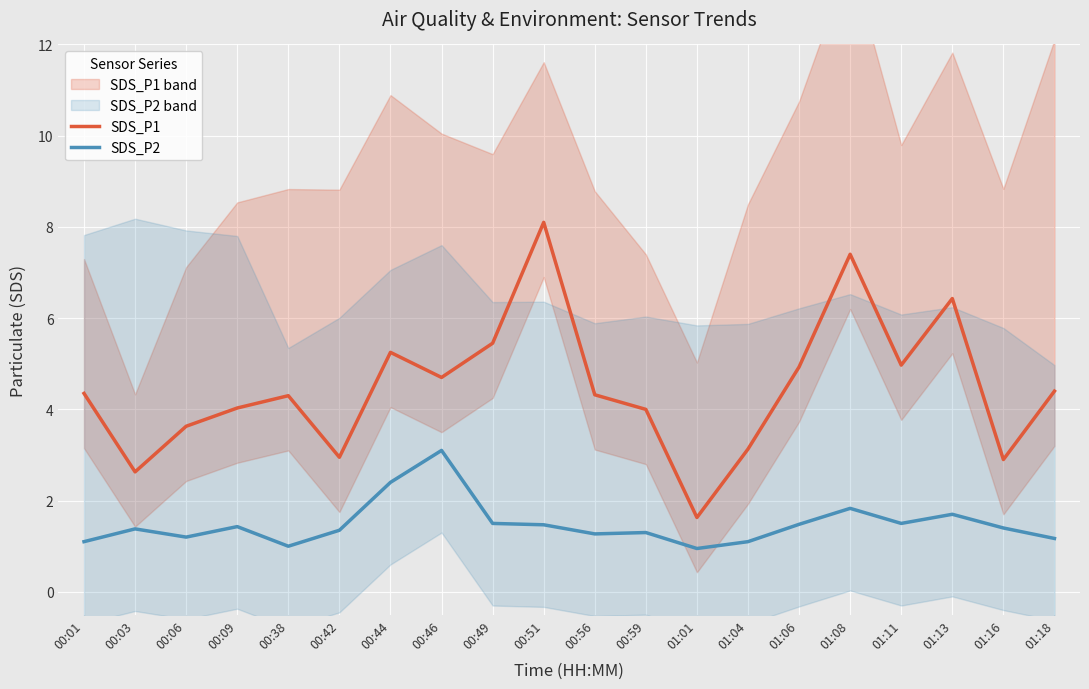

Is the value of SDS_P2 at 01:16 greater than the value of SDS_P1 at 01:08?

No